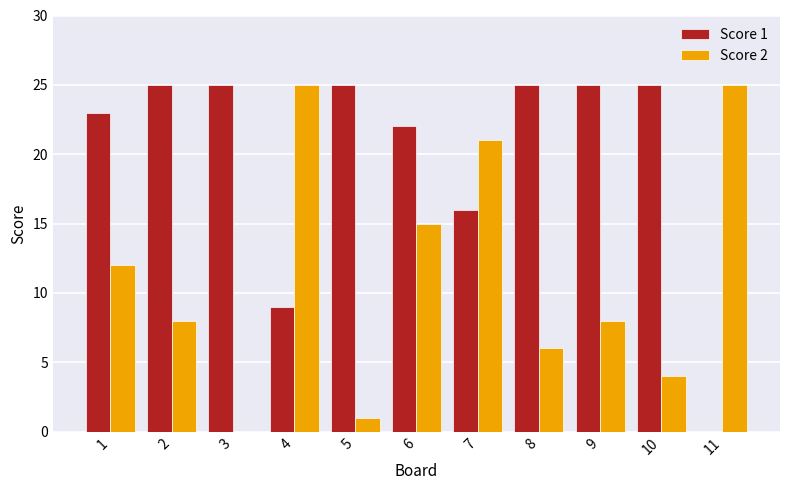

True or false: Score 1 has a value of 15 at 3.

False